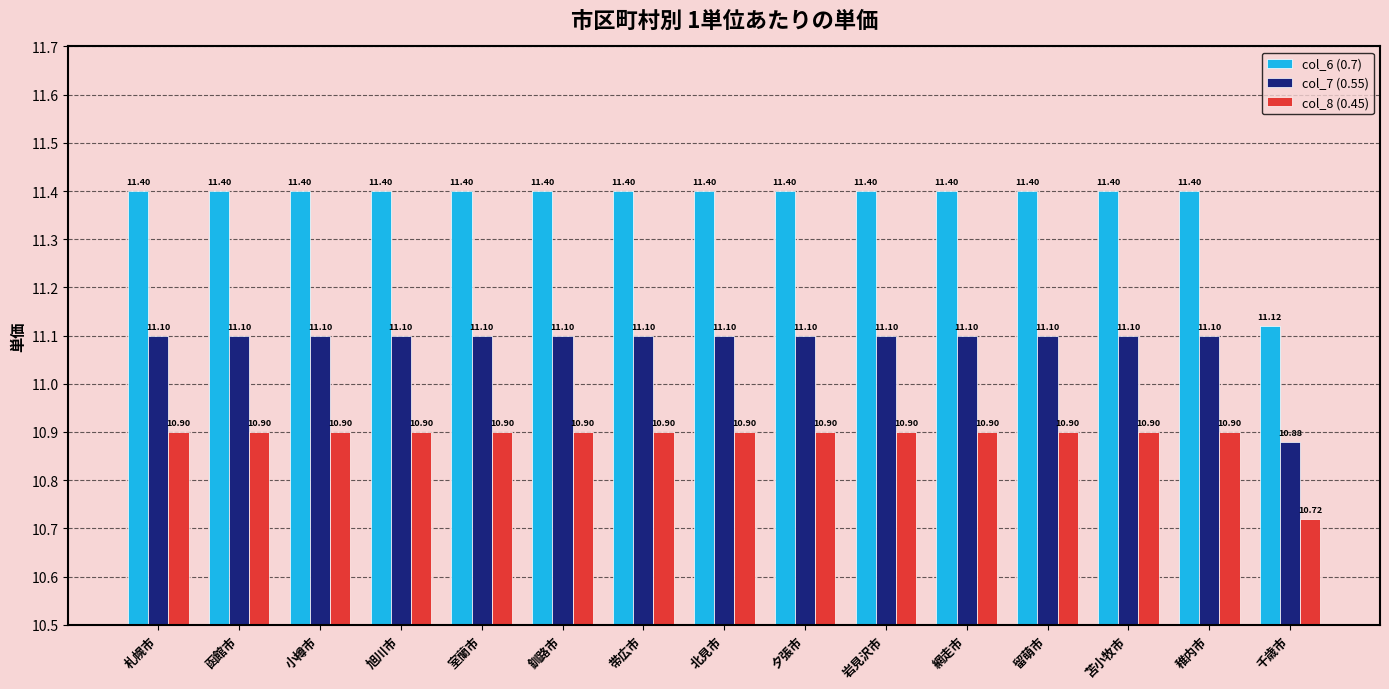

Read the col_6 (0.7) value at 札幌市.

11.4